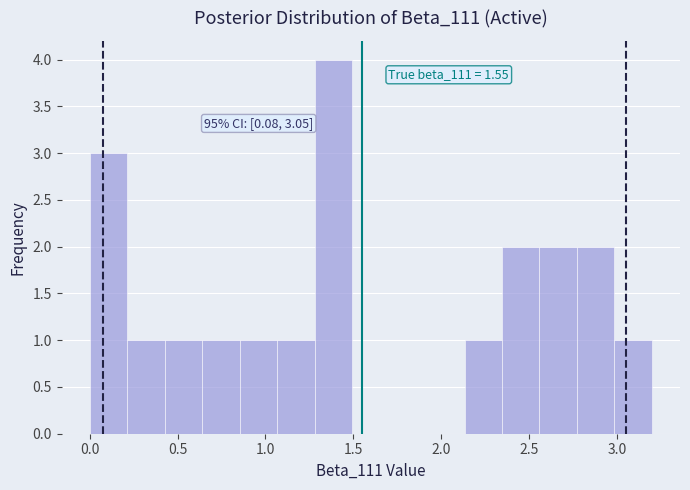

Over which range of the x-axis is the bar tallest?

1.30 to 1.50